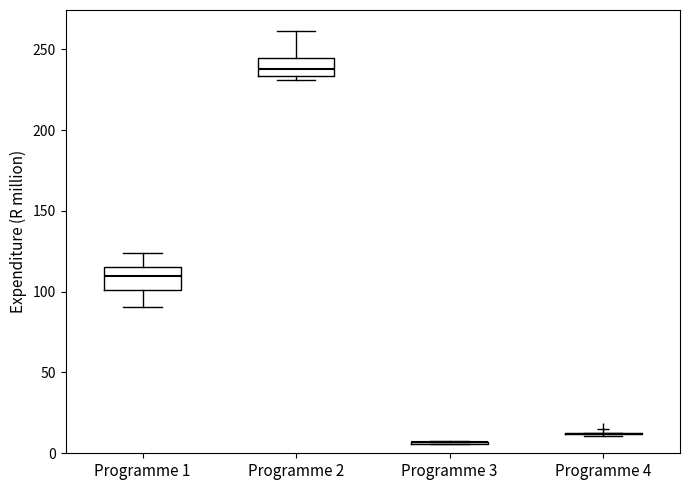

Reading left to right, transcribe this box plot: for each box, give where its median line is, the range the box spans, and where its two whiskers end, as read against the y-axis. The values are not printed on the chart, so give them approximately, as read against the axis.

Programme 1: median 110, box 100 to 115, whiskers 90 to 125
Programme 2: median 235 (just above the box's lower edge), box 235 to 245, whiskers 230 to 260
Programme 3: box collapsed to a line at 5, whiskers 5 to 10
Programme 4: box collapsed to a line at 10, whiskers 10 to 15